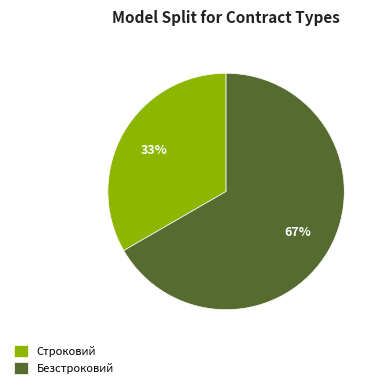

Count the number of slices in the pie.

2